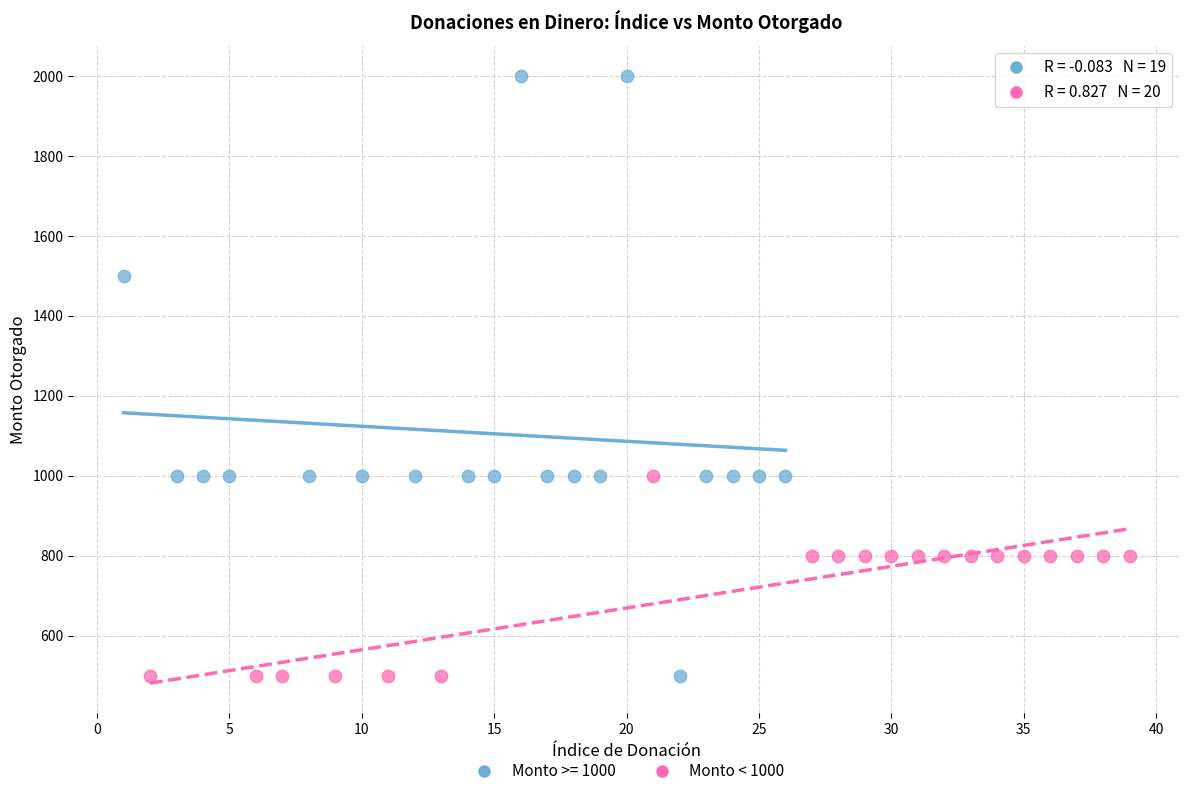

Which series contains the highest Y value?

Monto >= 1000